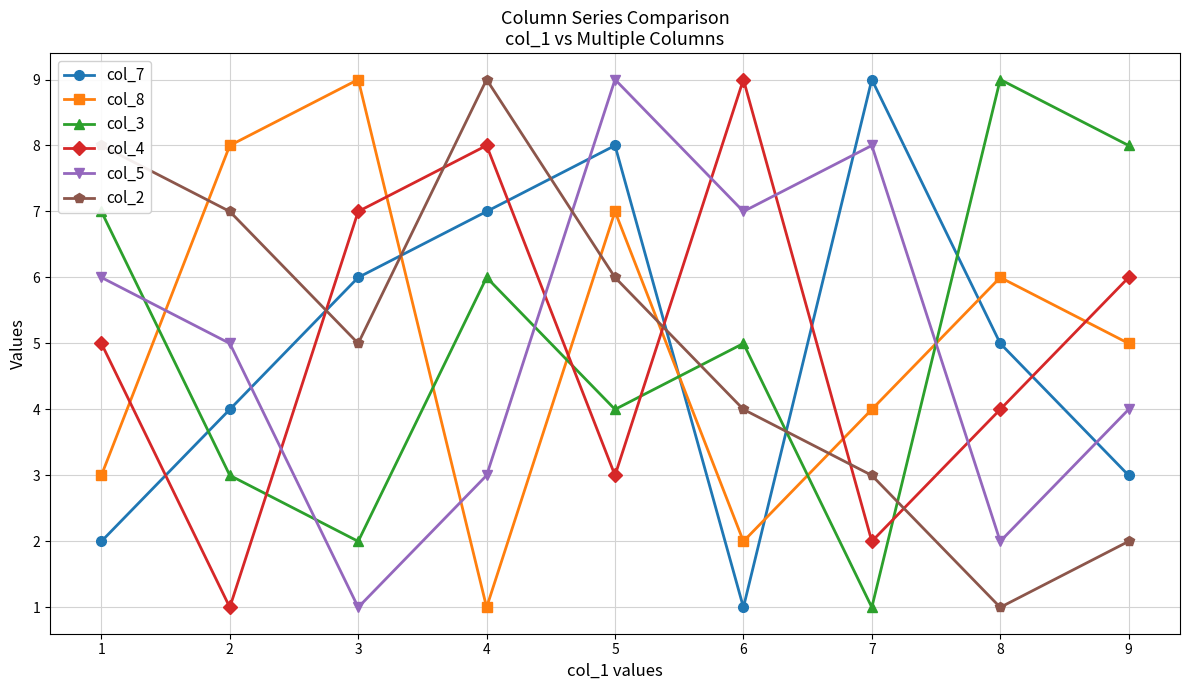

The col_5 series shows 14 at 7. True or false?

False